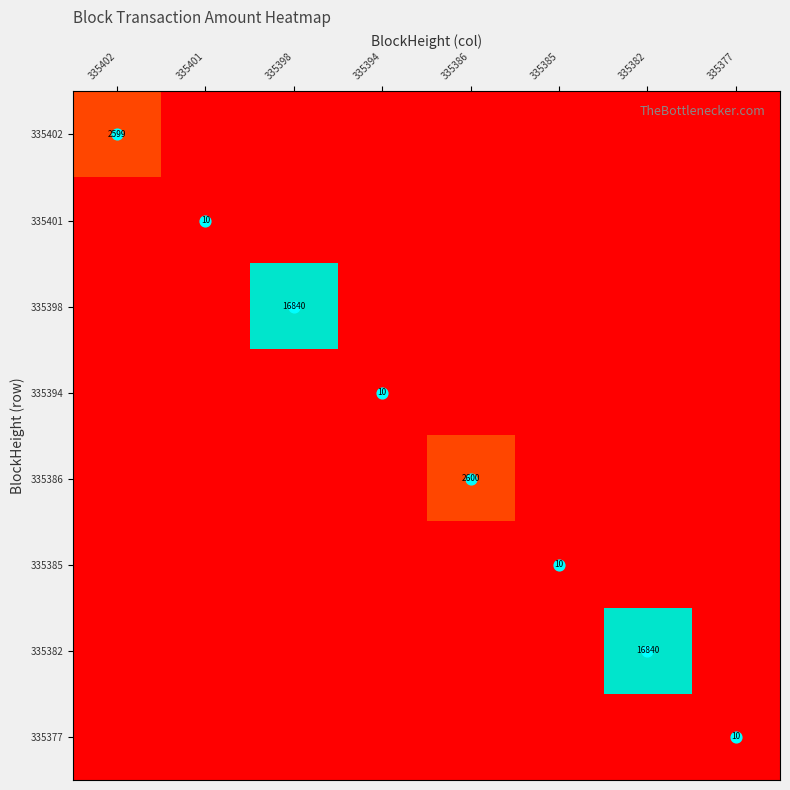

How many data points does each series have?

8